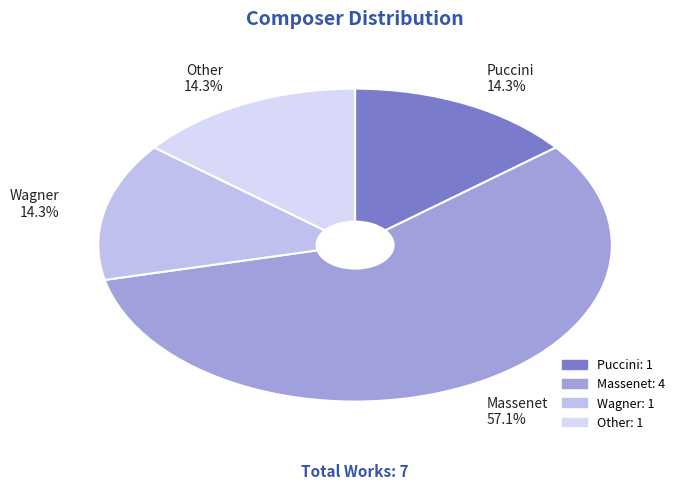

How many segments does this pie chart have?

4